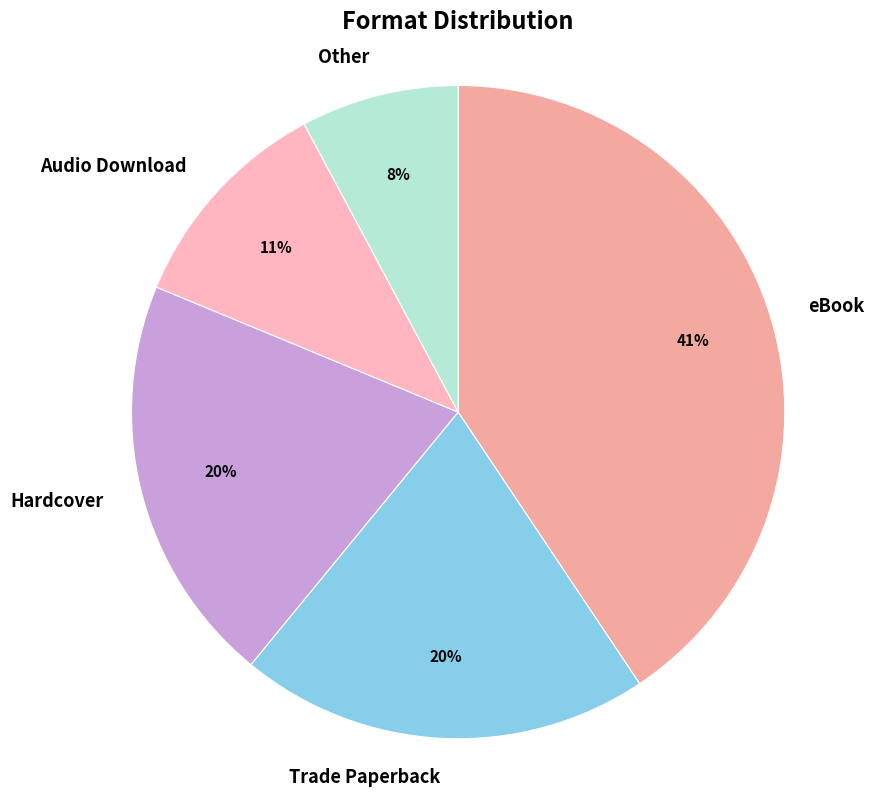

Does any single category account for the majority?

No